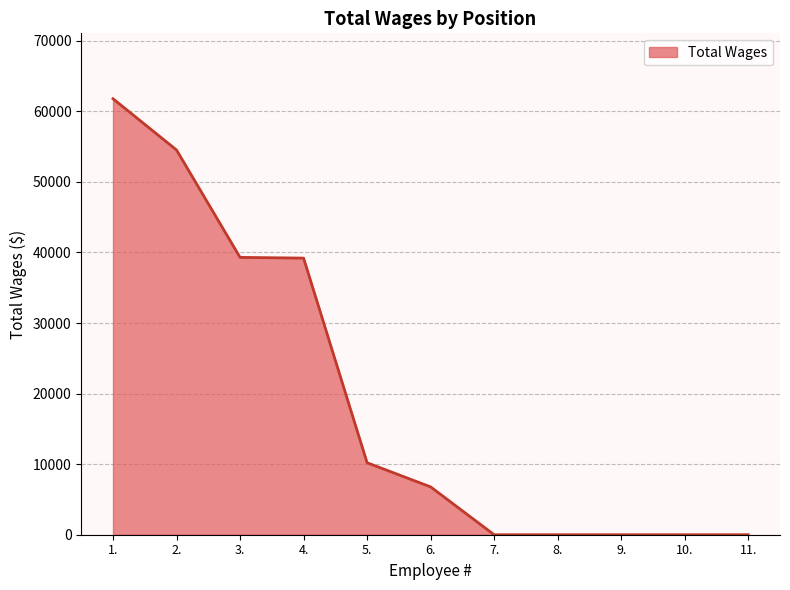

What is the greatest value displayed?

61778